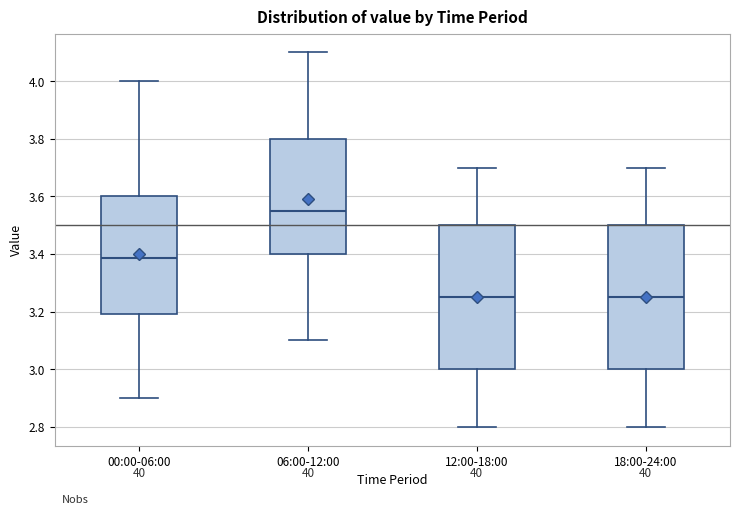

Reading left to right, read every box against the y-axis: the position of its median line, the range the box covers, and the ends of its whiskers. The values are not printed on the chart, so give them approximately, as read against the axis.

00:00-06:00: median 3.38, box 3.20 to 3.60, whiskers 2.90 to 4.00
06:00-12:00: median 3.56, box 3.40 to 3.80, whiskers 3.10 to 4.10
12:00-18:00: median 3.26, box 3.00 to 3.50, whiskers 2.80 to 3.70
18:00-24:00: median 3.26, box 3.00 to 3.50, whiskers 2.80 to 3.70